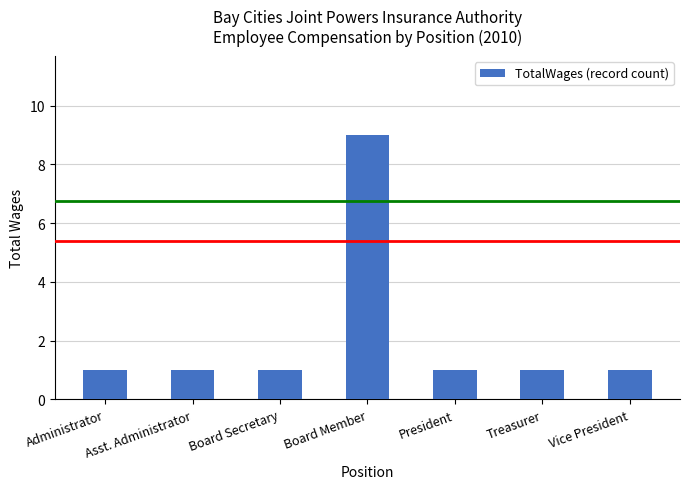

Read the value at Board Secretary.

1